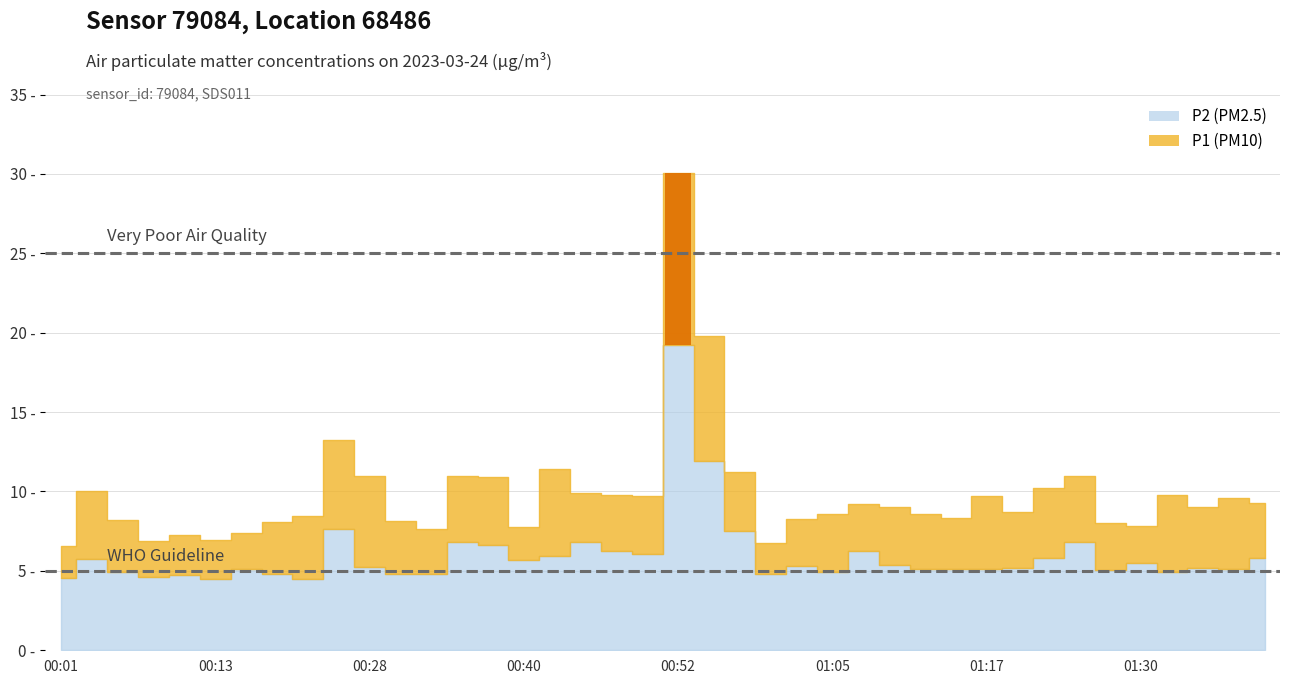

Where is P2 nearest to the value 11?

00:55